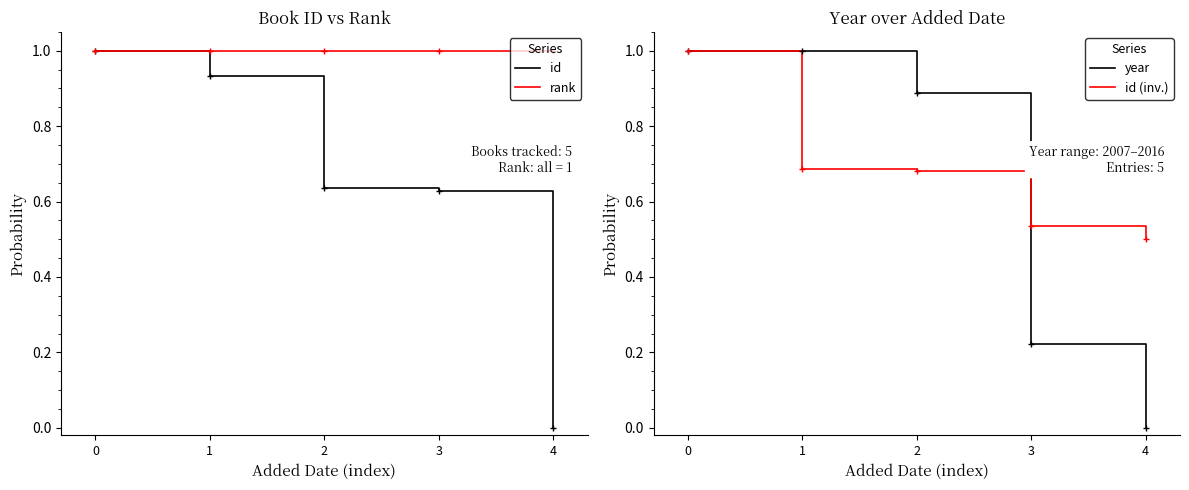

What is the difference between the highest and lowest values at 4?

1.0